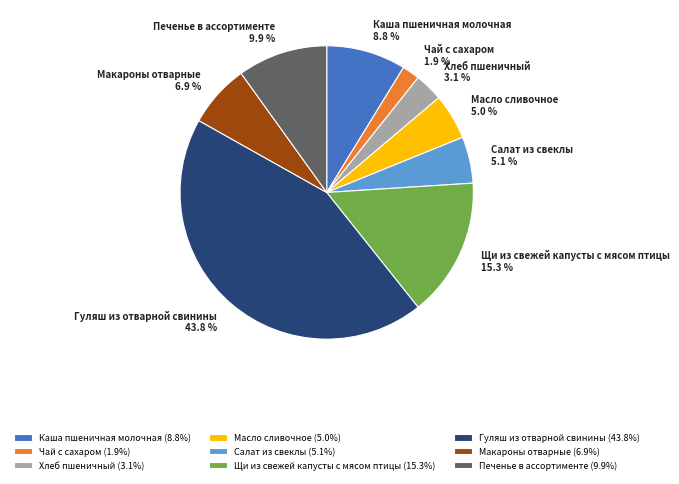

Is it true that Щи из свежей капусты с мясом птицы is 8% of the pie?

False